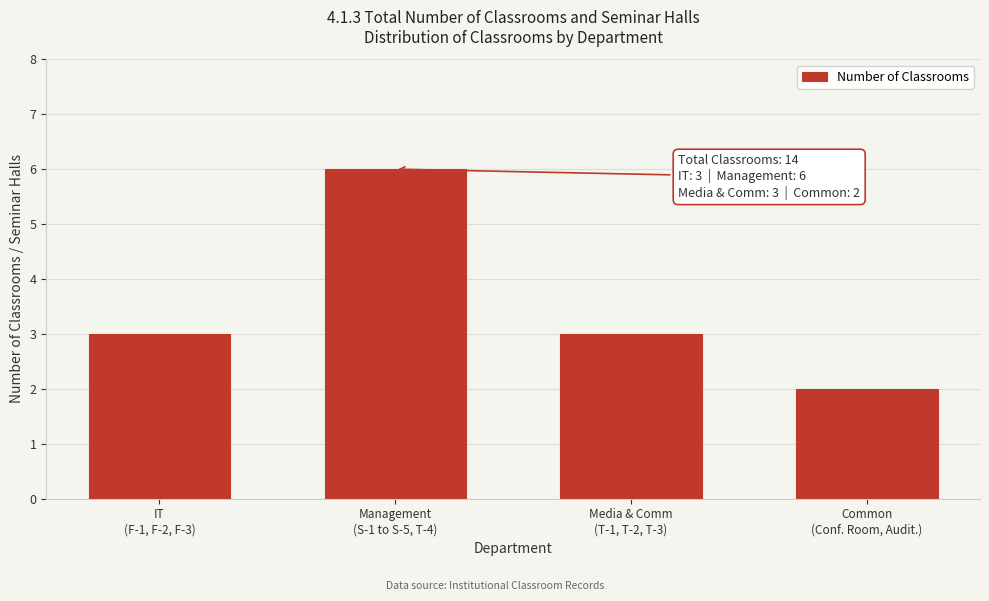

Reading left to right, transcribe all the data shown in this chart.

3	6	3	2